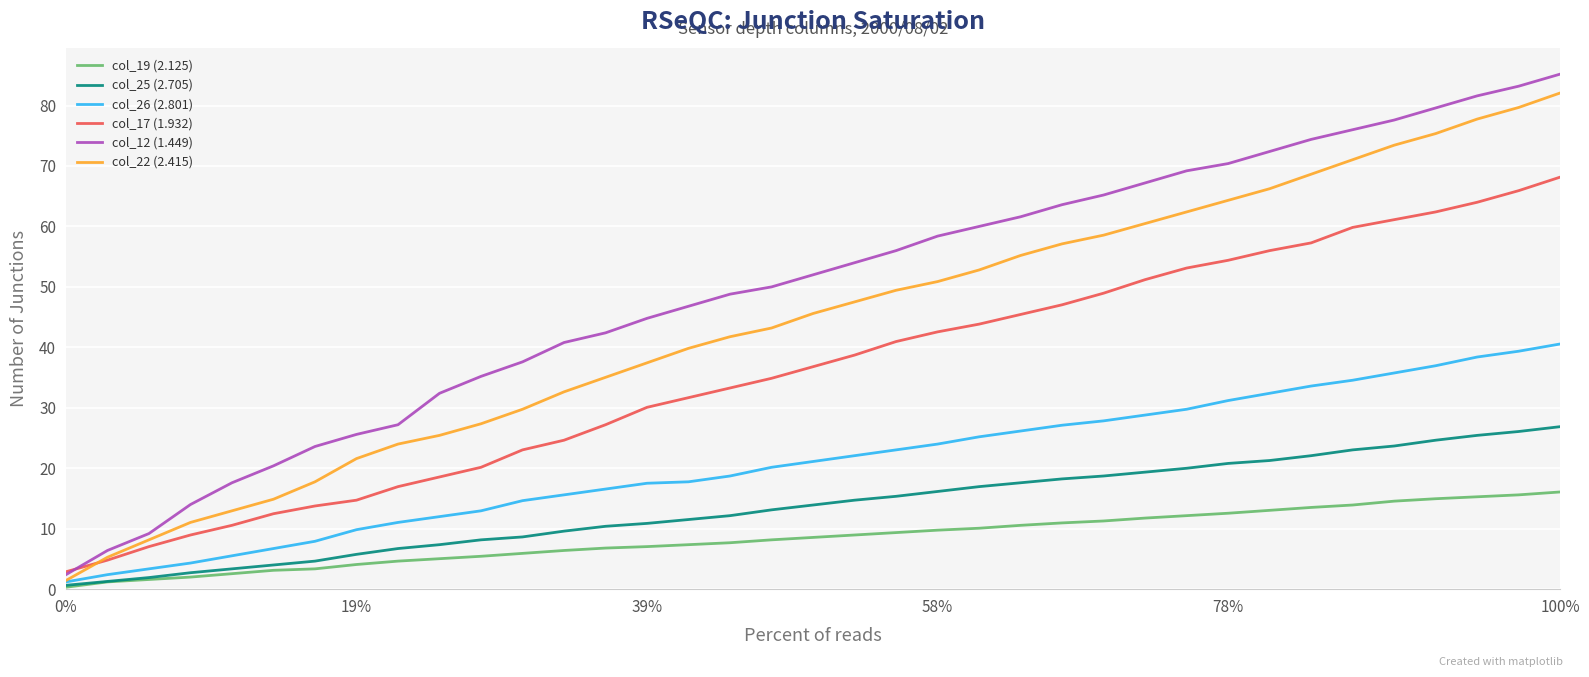

What are all the series names shown in the legend?

col_19 (2.125), col_25 (2.705), col_26 (2.801), col_17 (1.932), col_12 (1.449), col_22 (2.415)